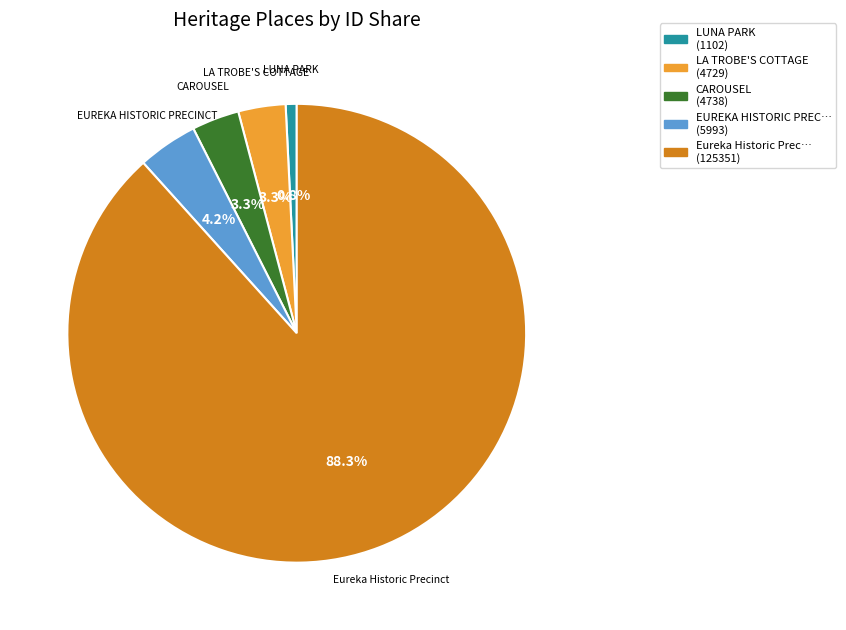

To the nearest percent, what is the average slice percentage?

20%